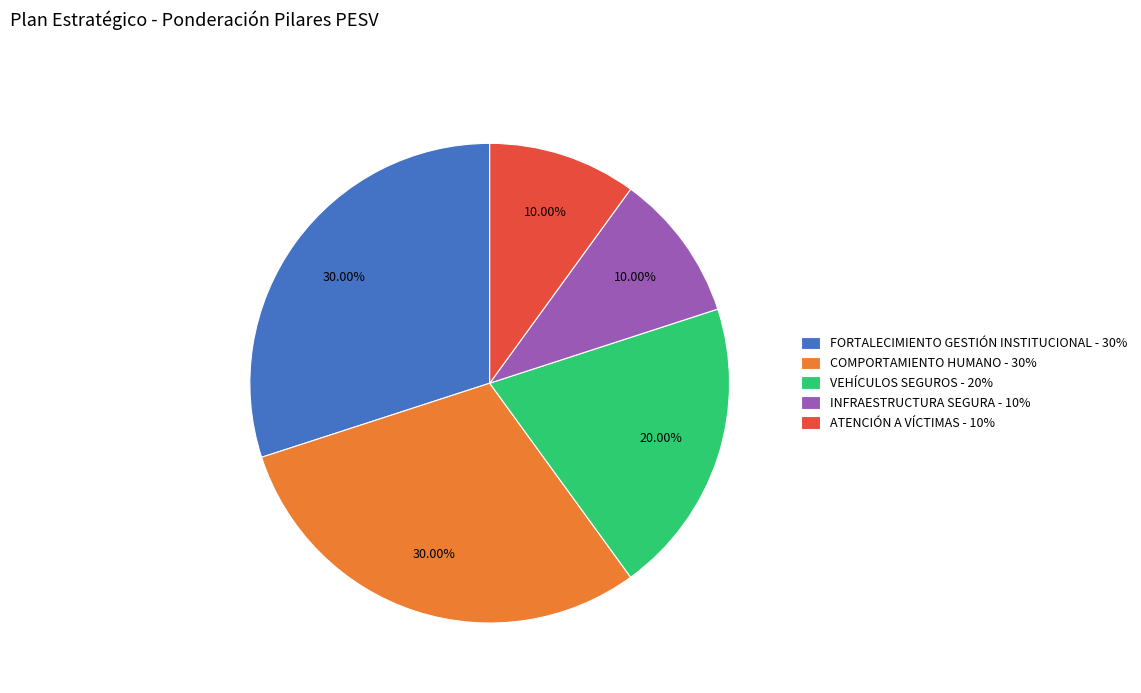

Is it true that ATENCIÓN A VÍCTIMAS - 10% is 1% of the pie?

False